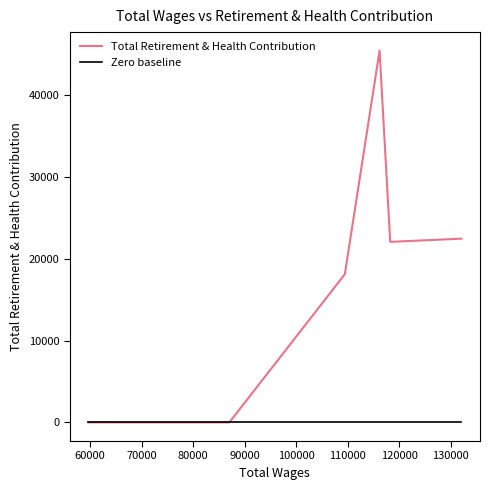

Which series has the largest range (max minus min)?

Total Retirement & Health Contribution